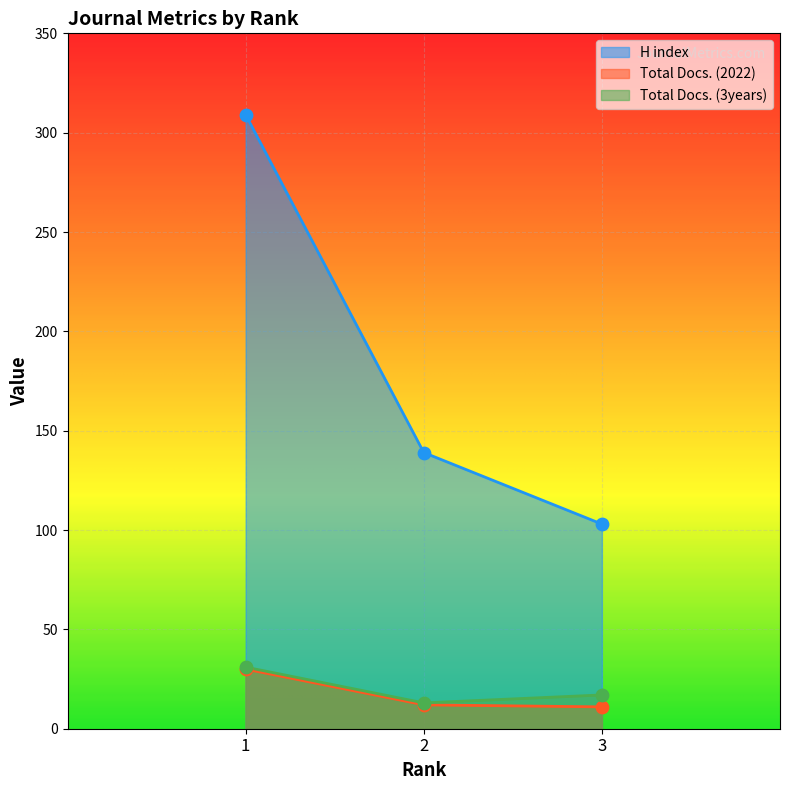

What are all the series names shown in the legend?

H index, Total Docs. (2022), Total Docs. (3years)